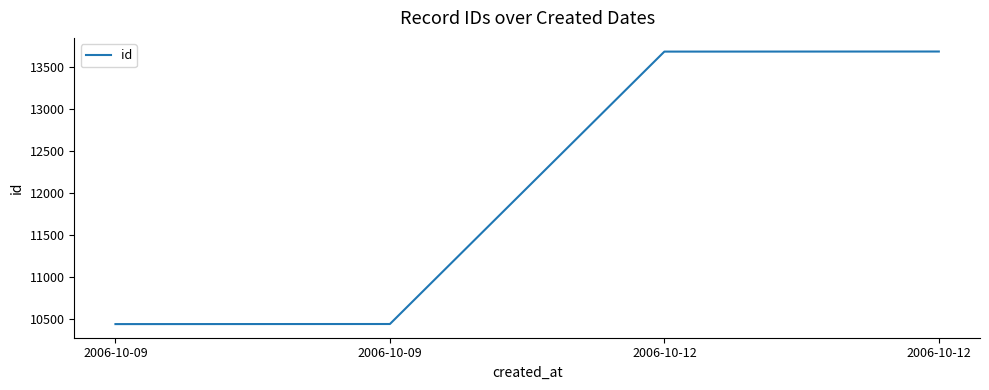

Does the chart display data point markers on the line(s)?

No